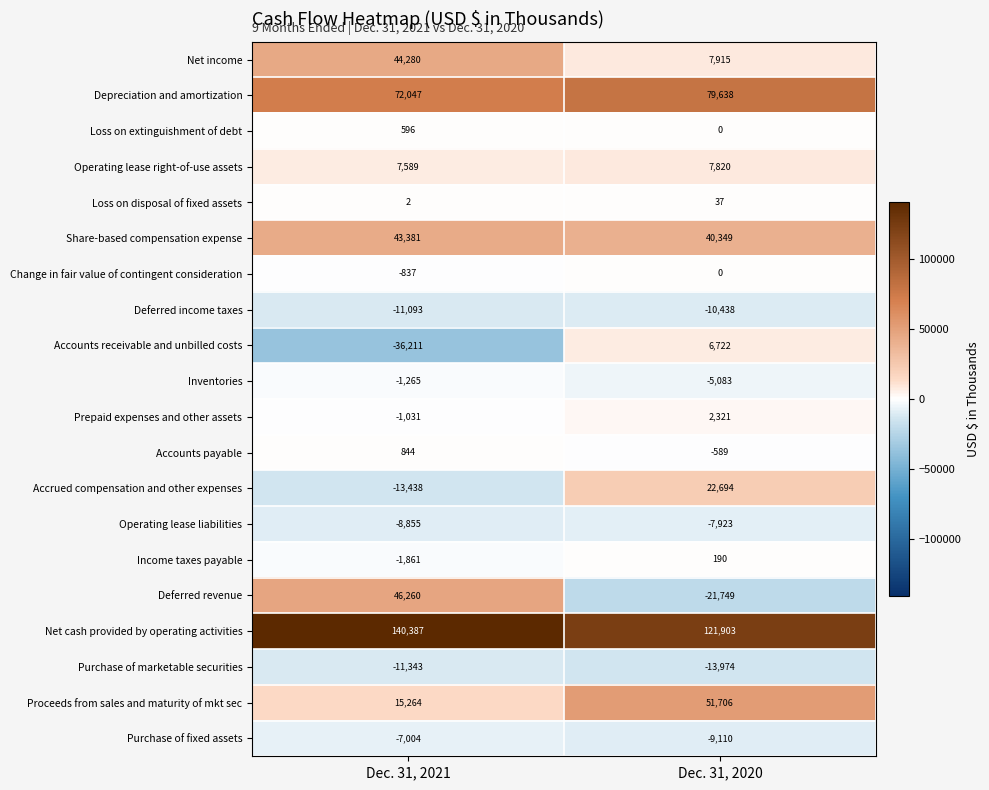

At which category is the sum across all series the highest?

Dec. 31, 2021